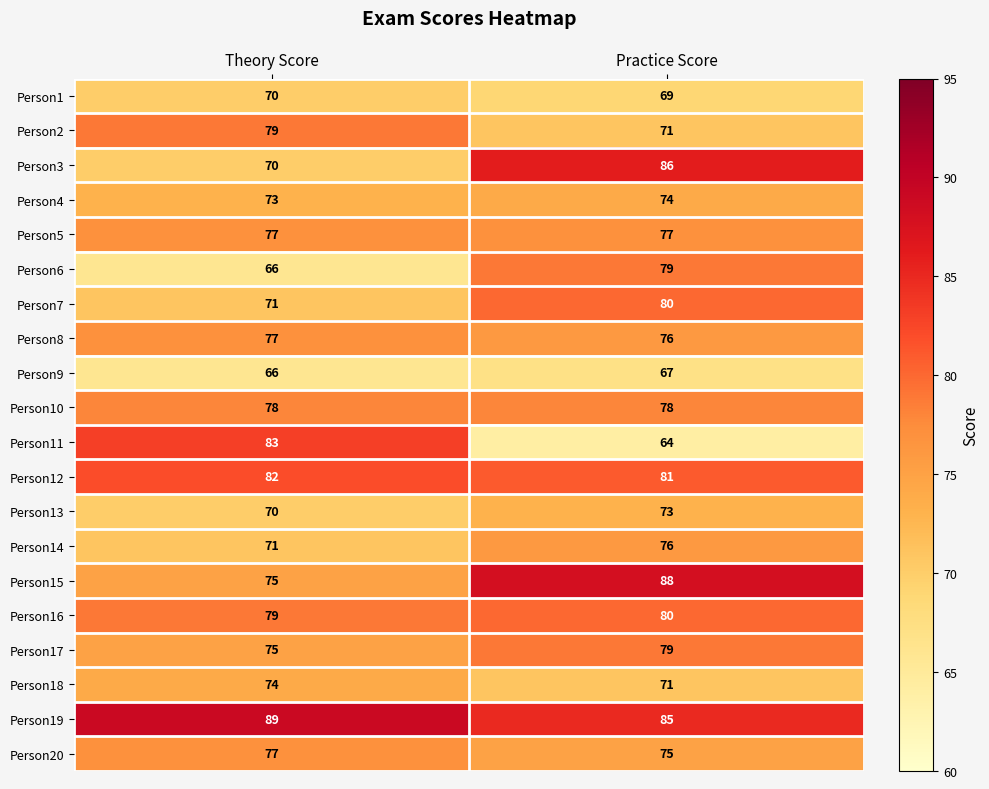

True or false: Person11 has a value of 83 at Theory Score.

True